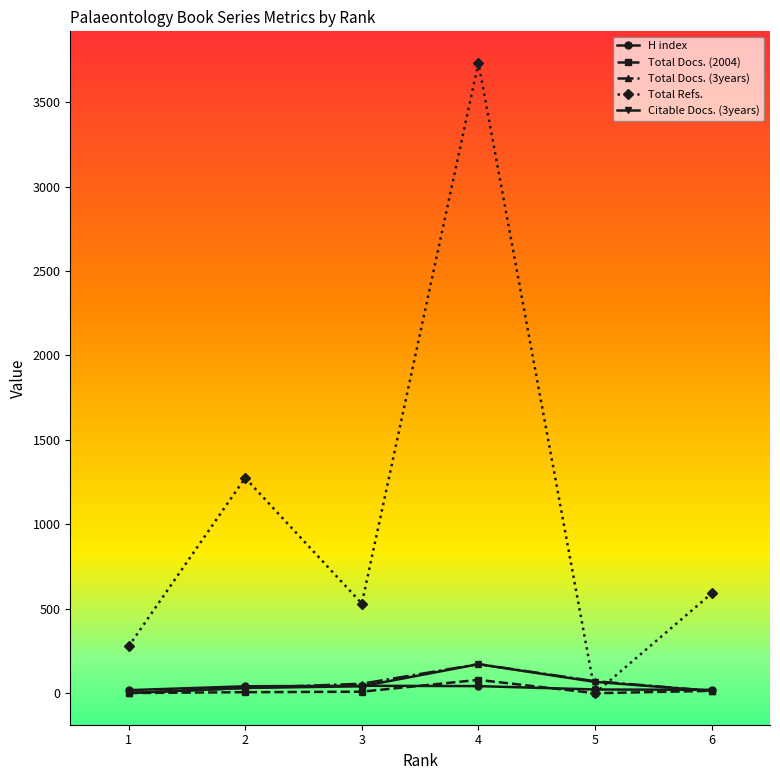

At how many categories does at least one series exceed 3360?

1